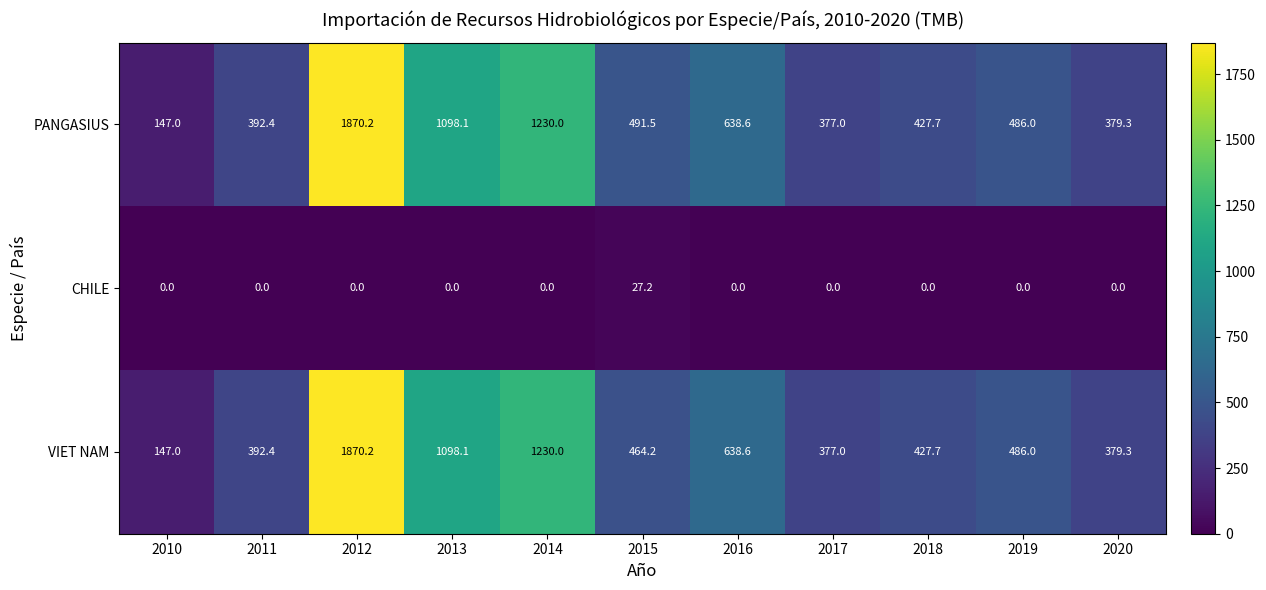

How many data points does each series have?

11